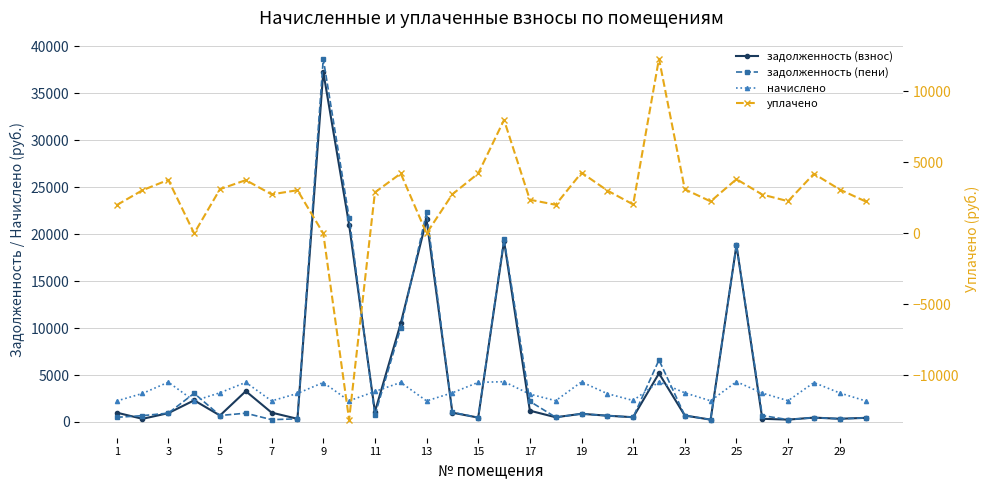

Reading left to right, list all the values displayed in this chart.

задолженность (взнос): 995.2	337.6	942.5	2306.9	691.2	3281.6	997.6	337.7	37282.2	21024.0	1082.4	10505.7	21566.3	989.9	468.8	19279.9	1205.4	504.0	872.5	670.4	508.4	5177.6	688.6	250.6	18841.9	341.6	251.8	466.3	343.1	441.2
задолженность (пени): 497.6	674.4	943.0	3055.7	690.2	937.6	246.8	337.8	38683.8	21775.2	721.6	10034.7	22315.1	1036.8	468.8	19498.7	2194.2	504.0	870.3	670.0	506.6	6603.2	688.0	250.8	18840.1	683.4	252.0	466.1	342.7	440.1
начислено: 2239.2	3038.4	4240.8	2246.4	3110.4	4219.2	2246.4	3038.4	4204.8	2253.6	3247.2	4212.0	2246.4	3110.4	4219.2	4291.2	2966.4	2268.0	4269.6	3016.8	2289.6	4276.8	3103.2	2253.6	4291.2	3074.4	2268.0	4197.6	3088.8	2246.4
уплачено: 1990.4	3039.0	3768.0	0.0	3112.2	3750.4	2748.6	3038.6	0.0	-13119.0	2888.4	4217.0	0.0	2755.8	4218.9	7989.8	2369.0	2016.0	4274.9	3018.8	2037.2	12300.2	3103.0	2253.0	3817.3	2732.0	2268.0	4197.4	3089.0	2249.6